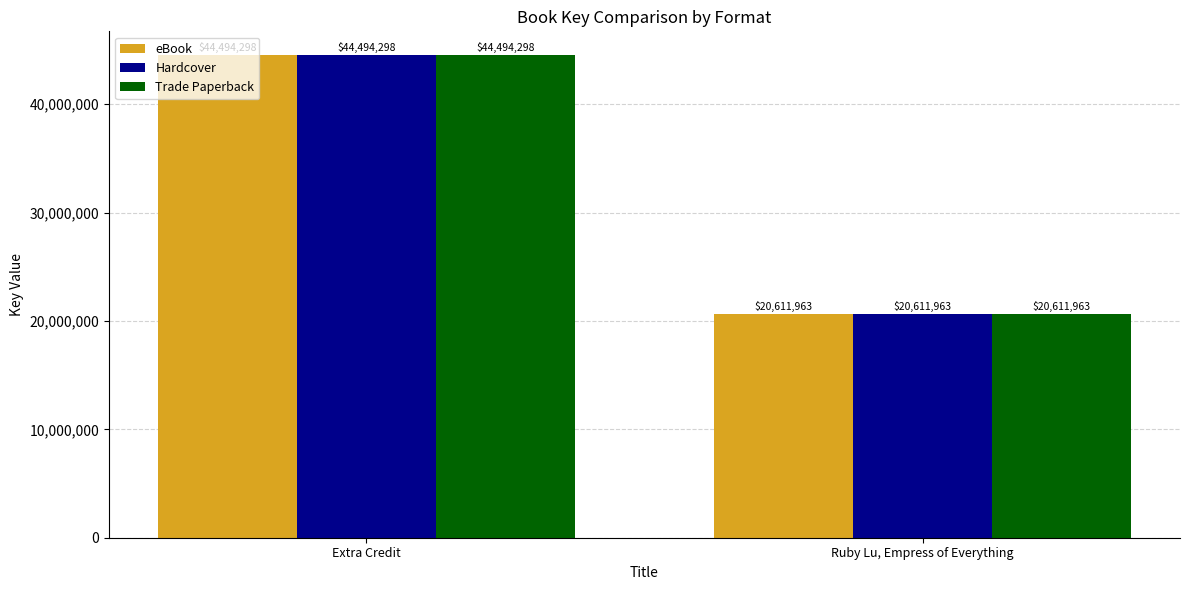

At how many categories does at least one series exceed 23769796?

1